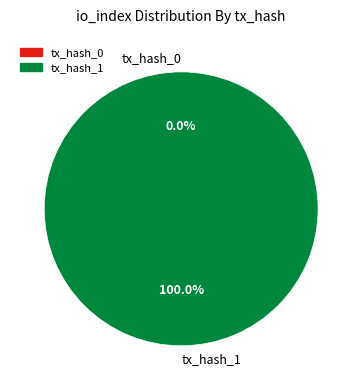

The tx_hash_1 slice represents 100% of the pie. True or false?

True